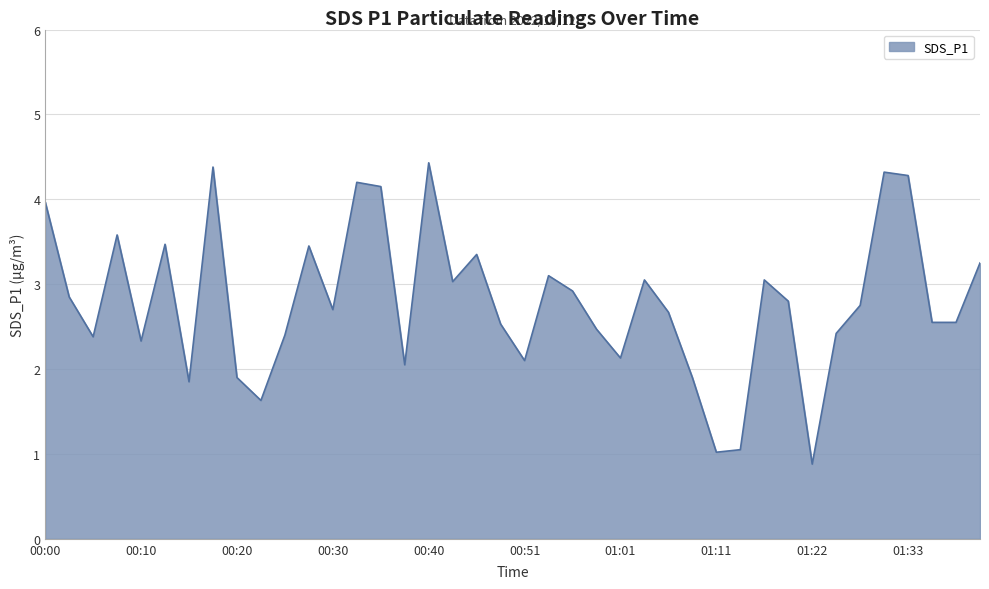

What is the greatest value displayed?

4.4